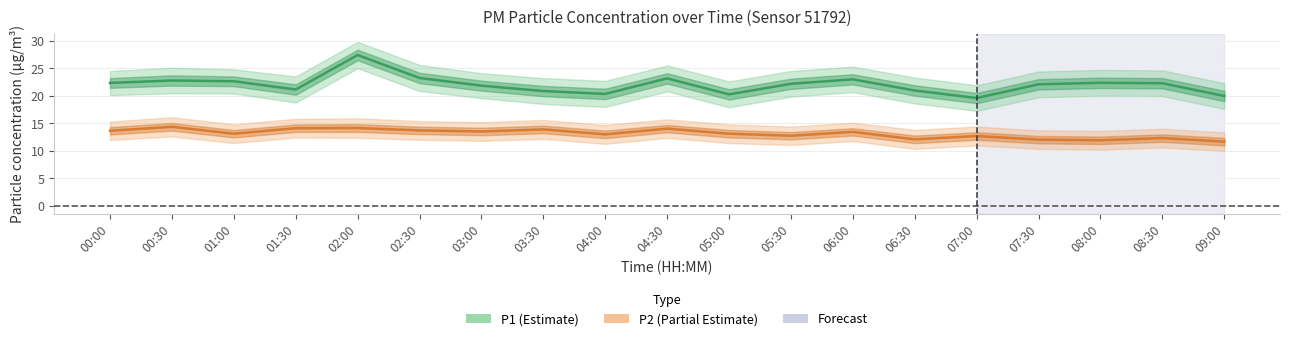

True or false: P1_lower and P2_lower cross at least once.

False